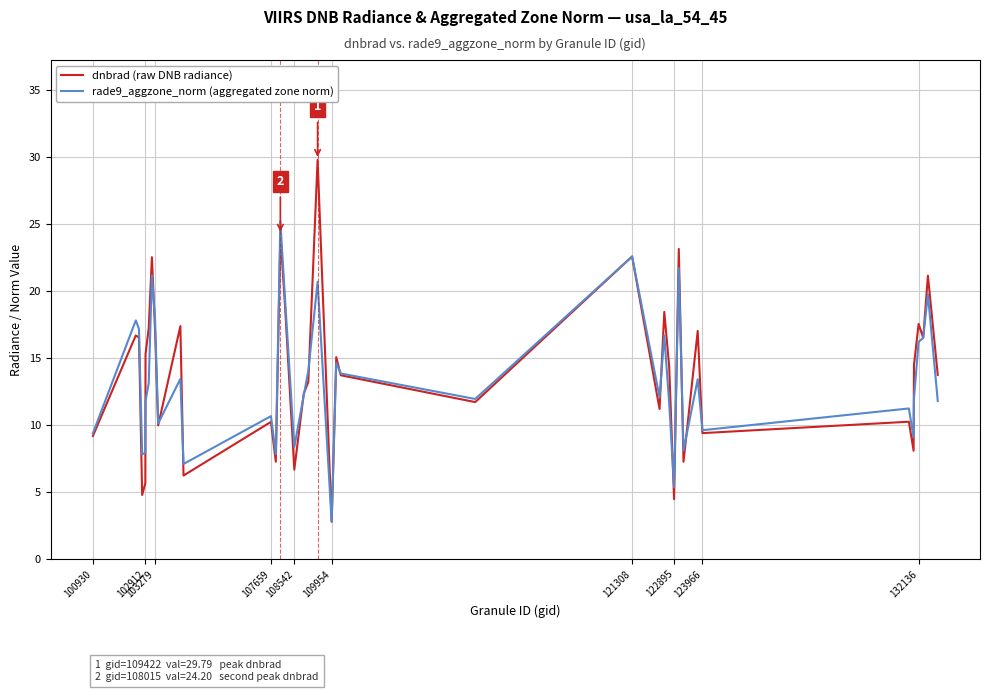

What is the highest value of the dnbrad (raw DNB radiance) series?

29.8